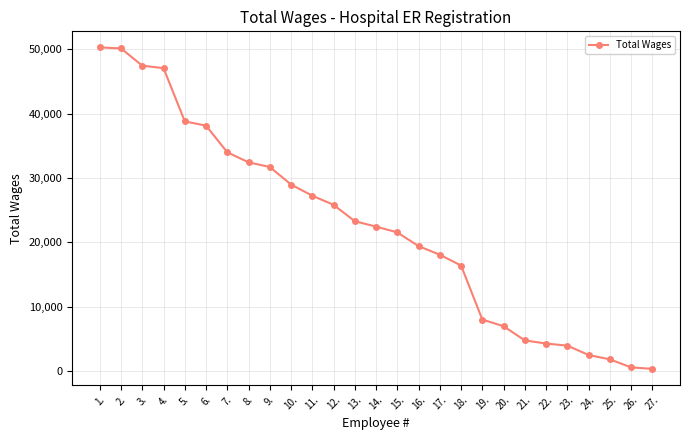

Approximately how many times larger is the value at 1. compared to 17.?

2.8